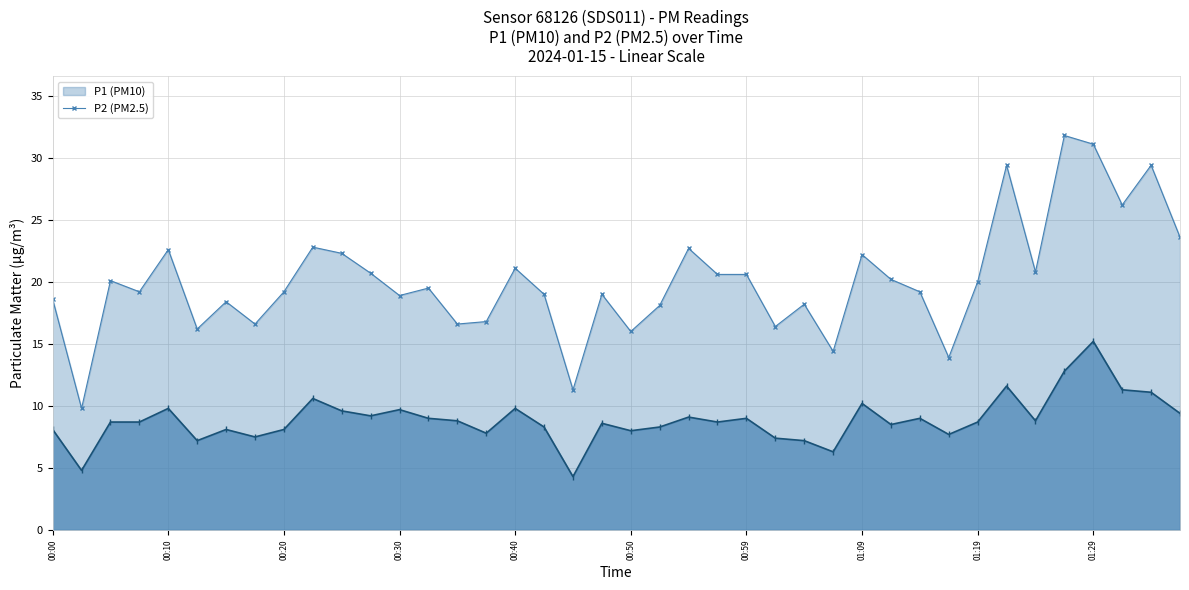

How many values in the P1 series are below 19?

15